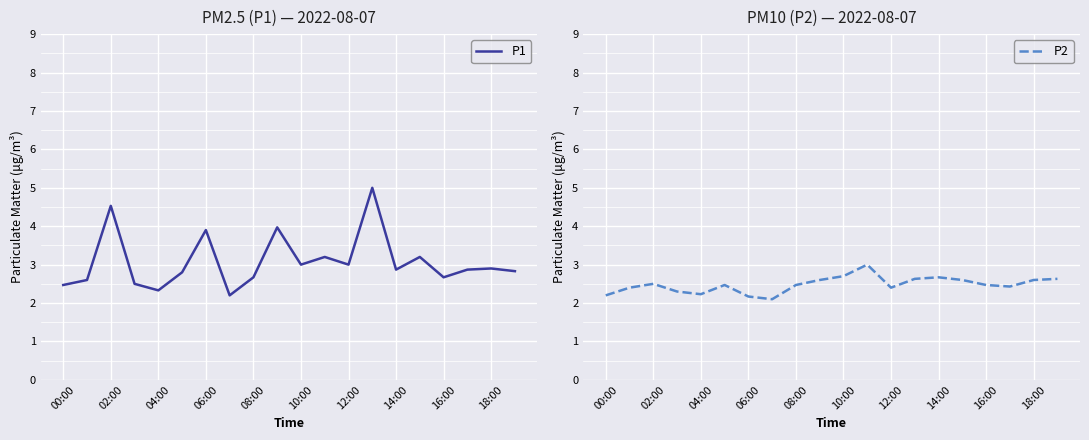

What is the maximum value for P1?

5.0